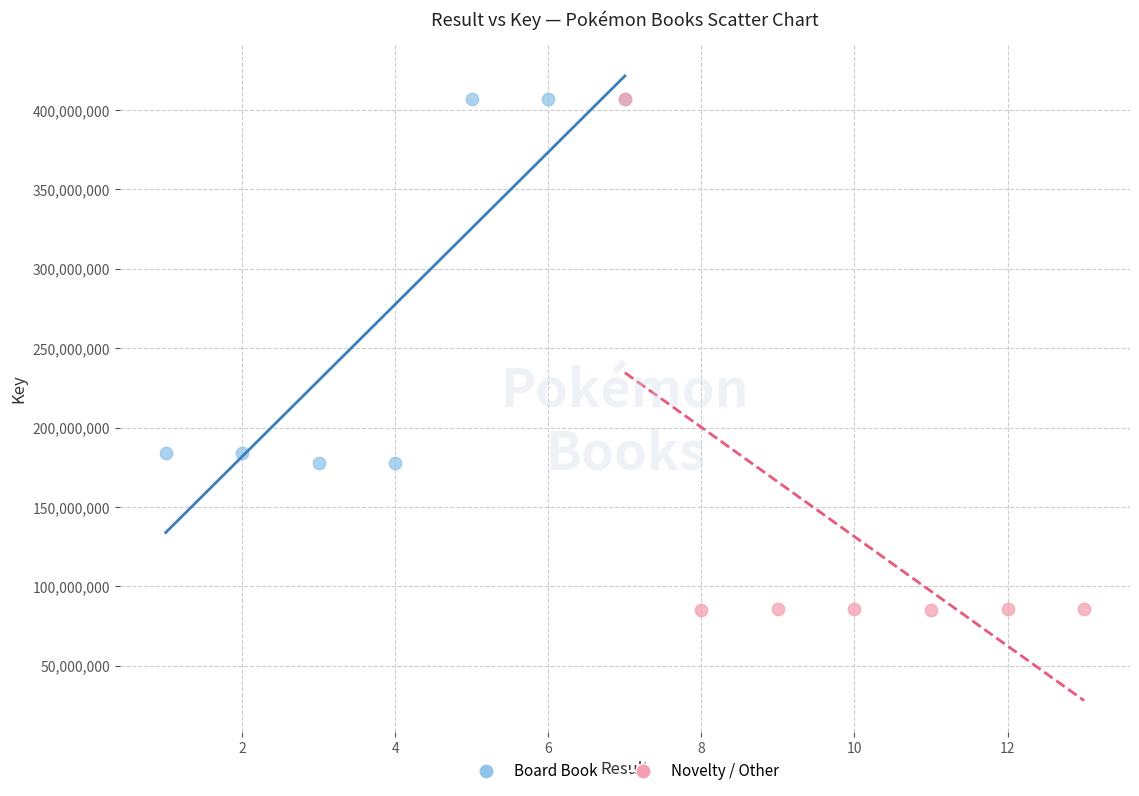

Which series has the largest Y range (max minus min)?

Novelty / Other